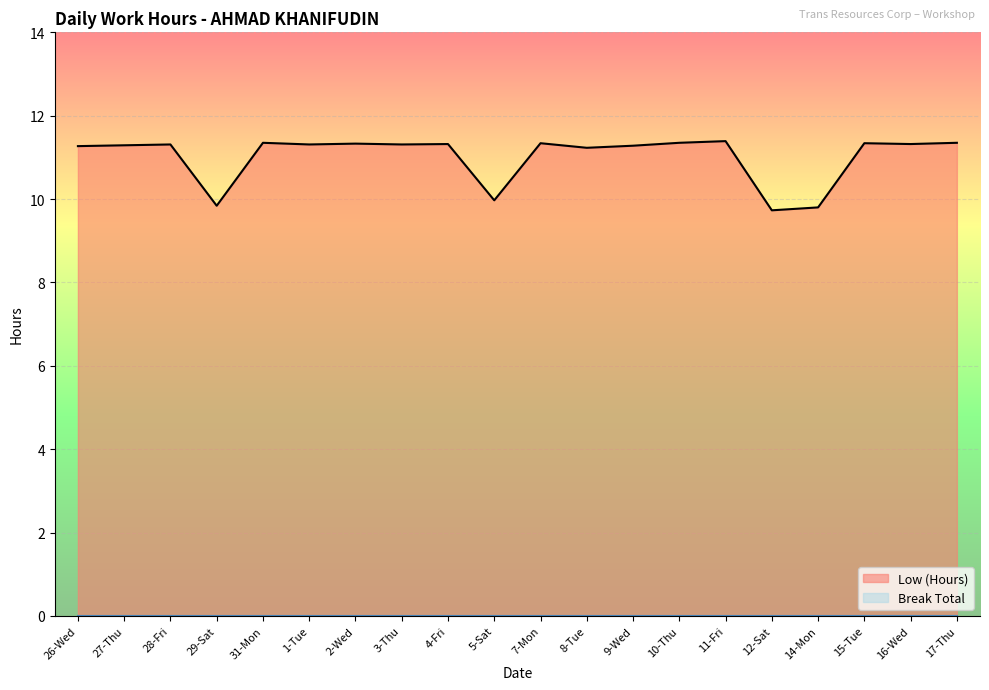

How many data points are above 11?

16